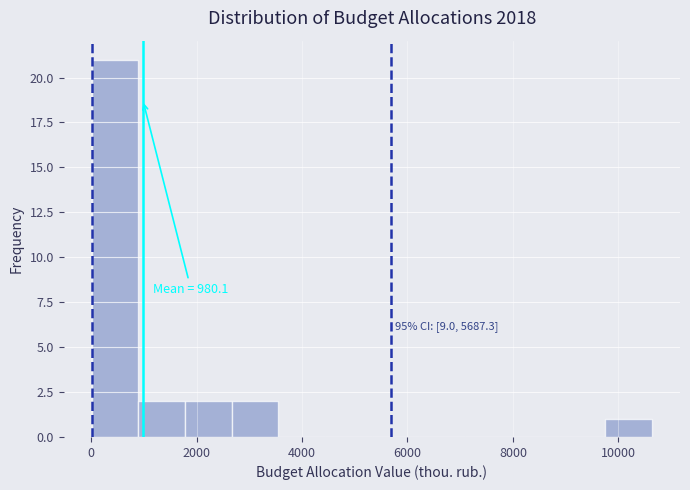

Which range on the x-axis has the tallest bar?

0 to 800